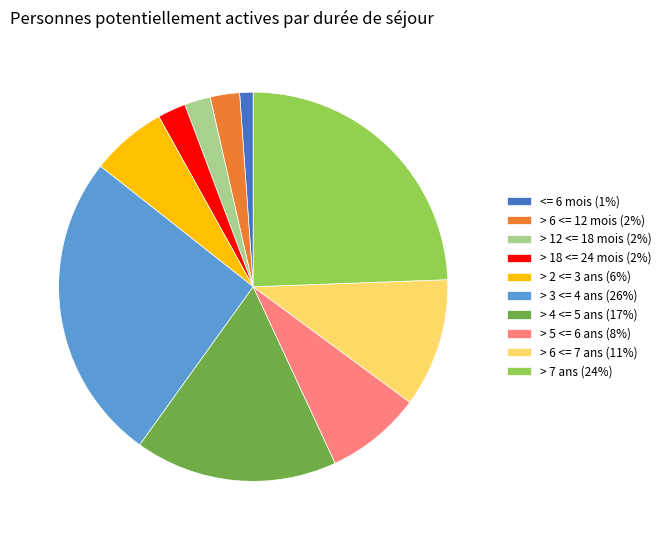

Is there a majority slice in this chart?

No